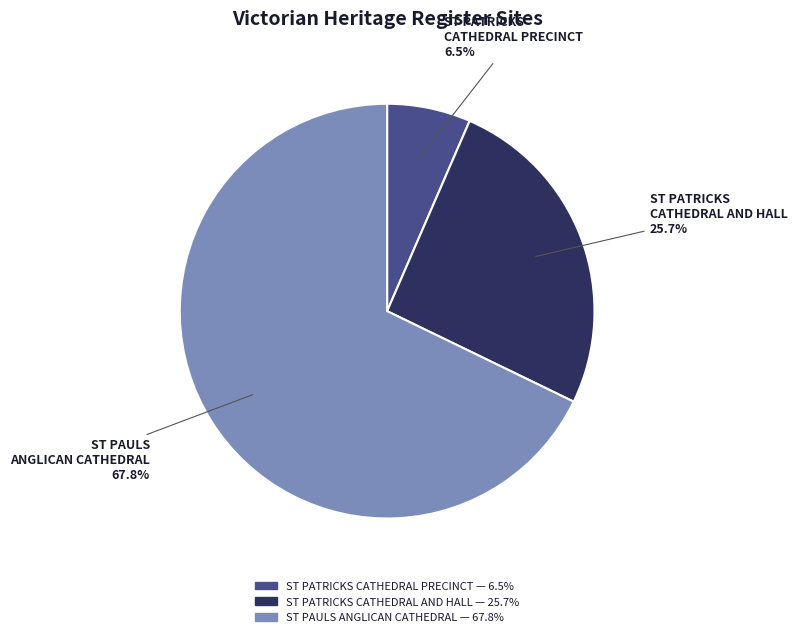

Which has a higher value, ST PAULS ANGLICAN CATHEDRAL or ST PATRICKS CATHEDRAL PRECINCT?

ST PAULS ANGLICAN CATHEDRAL